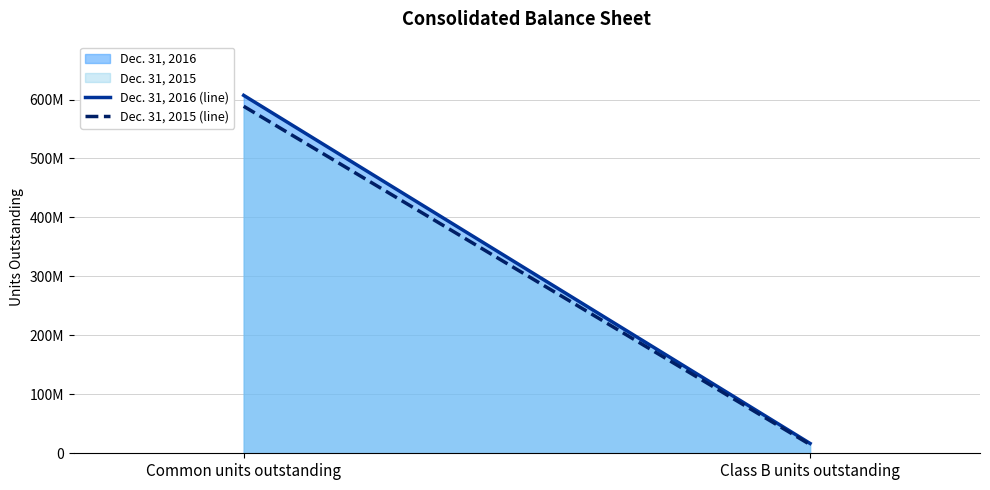

What is the sum of the Dec. 31, 2015 (line) values at Common units outstanding and Class B units outstanding?

603330037